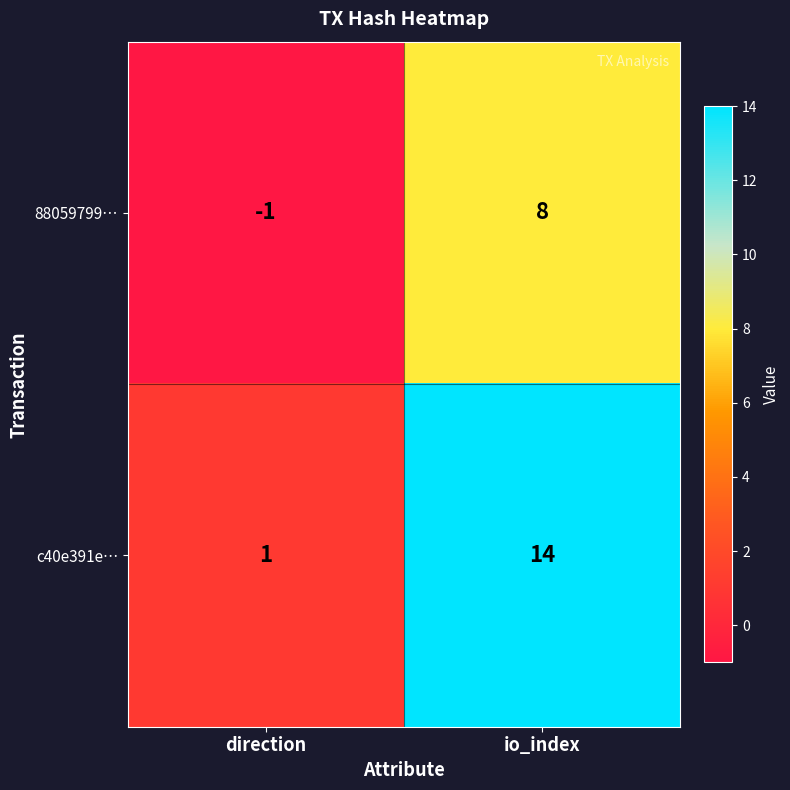

At direction, list the series in order from smallest to largest.

88059799…, c40e391e…